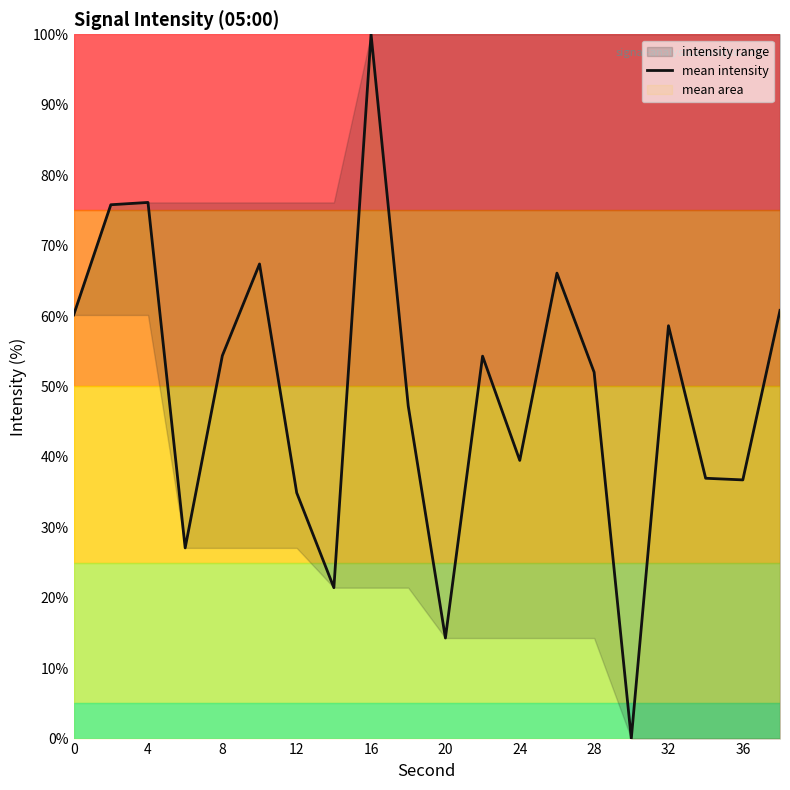

The value of mean intensity at 8 is 91.8. True or false?

False